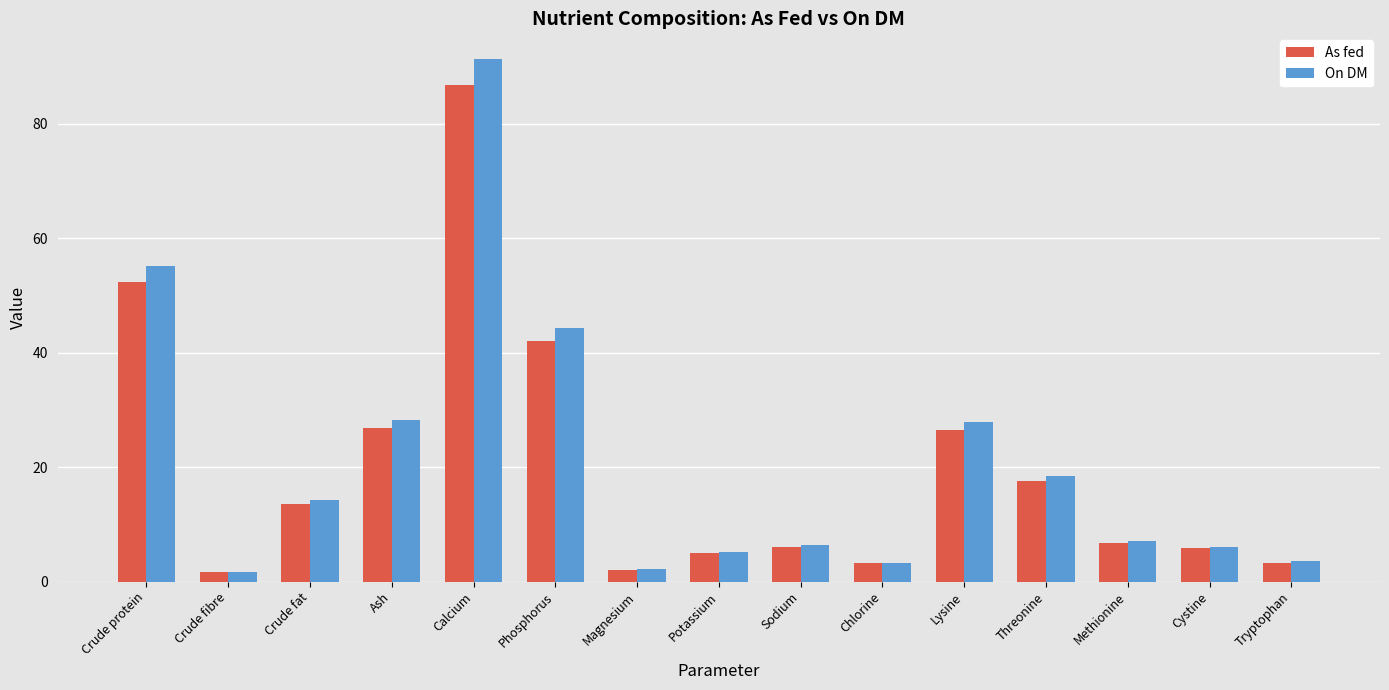

Which series has the widest spread of values?

On DM